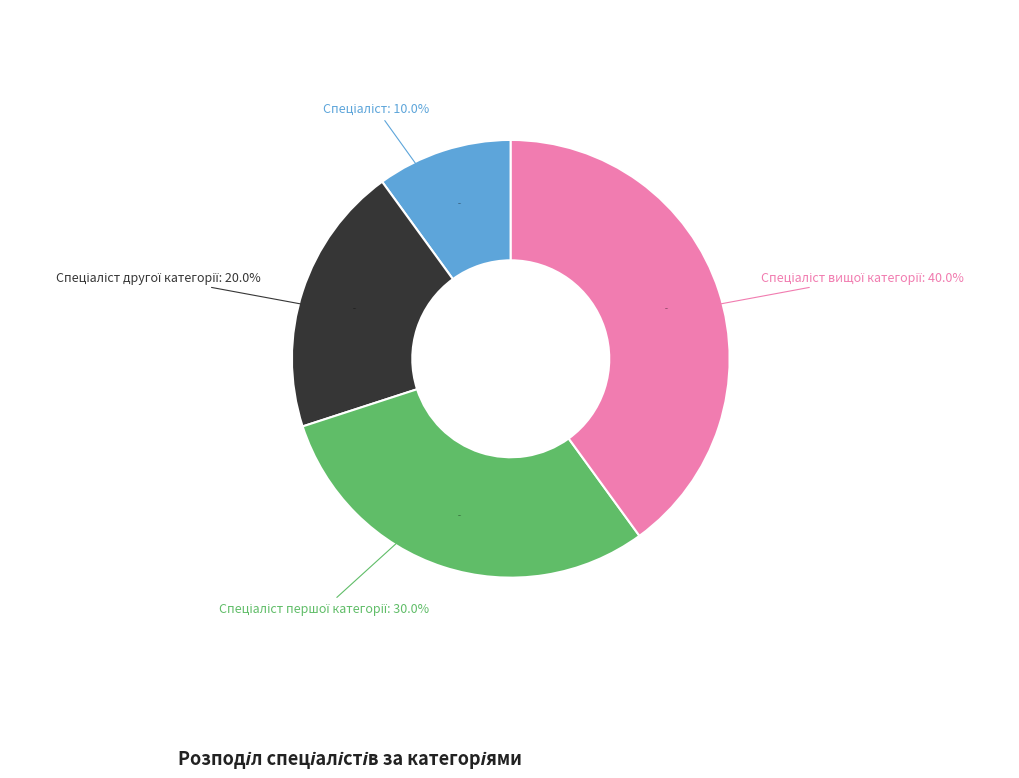

What is the smallest slice in the pie chart?

Спеціаліст